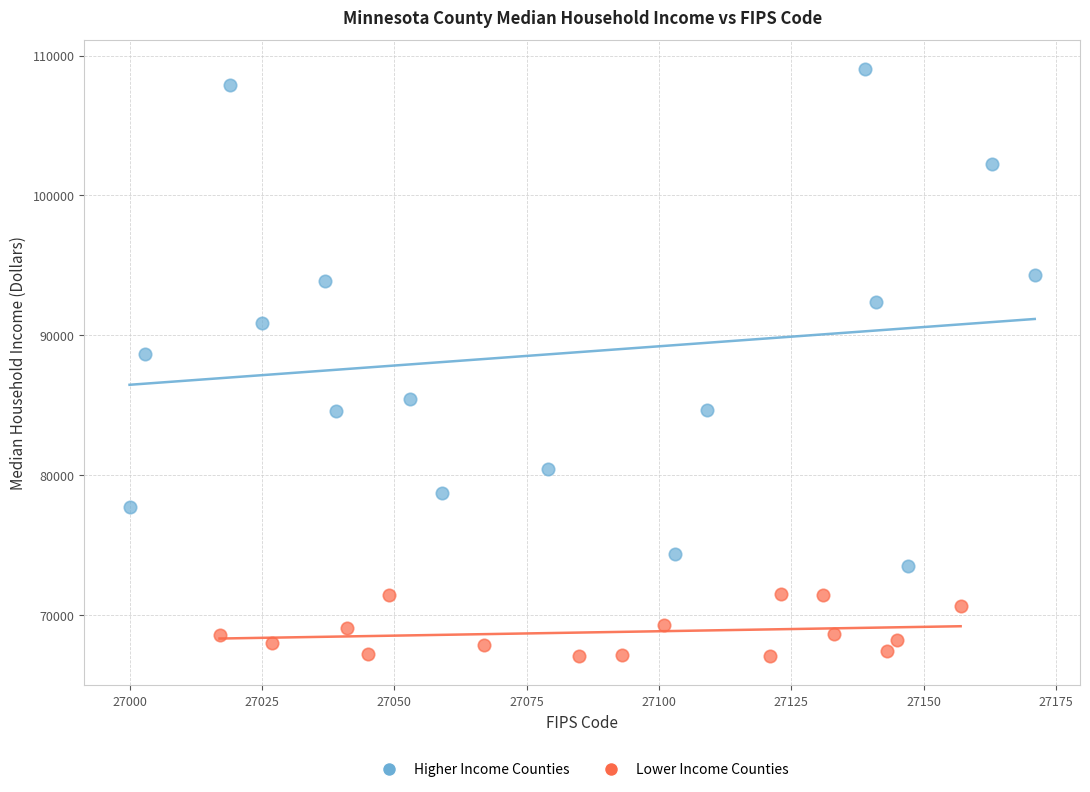

Which series contains the highest Y value?

Higher Income Counties